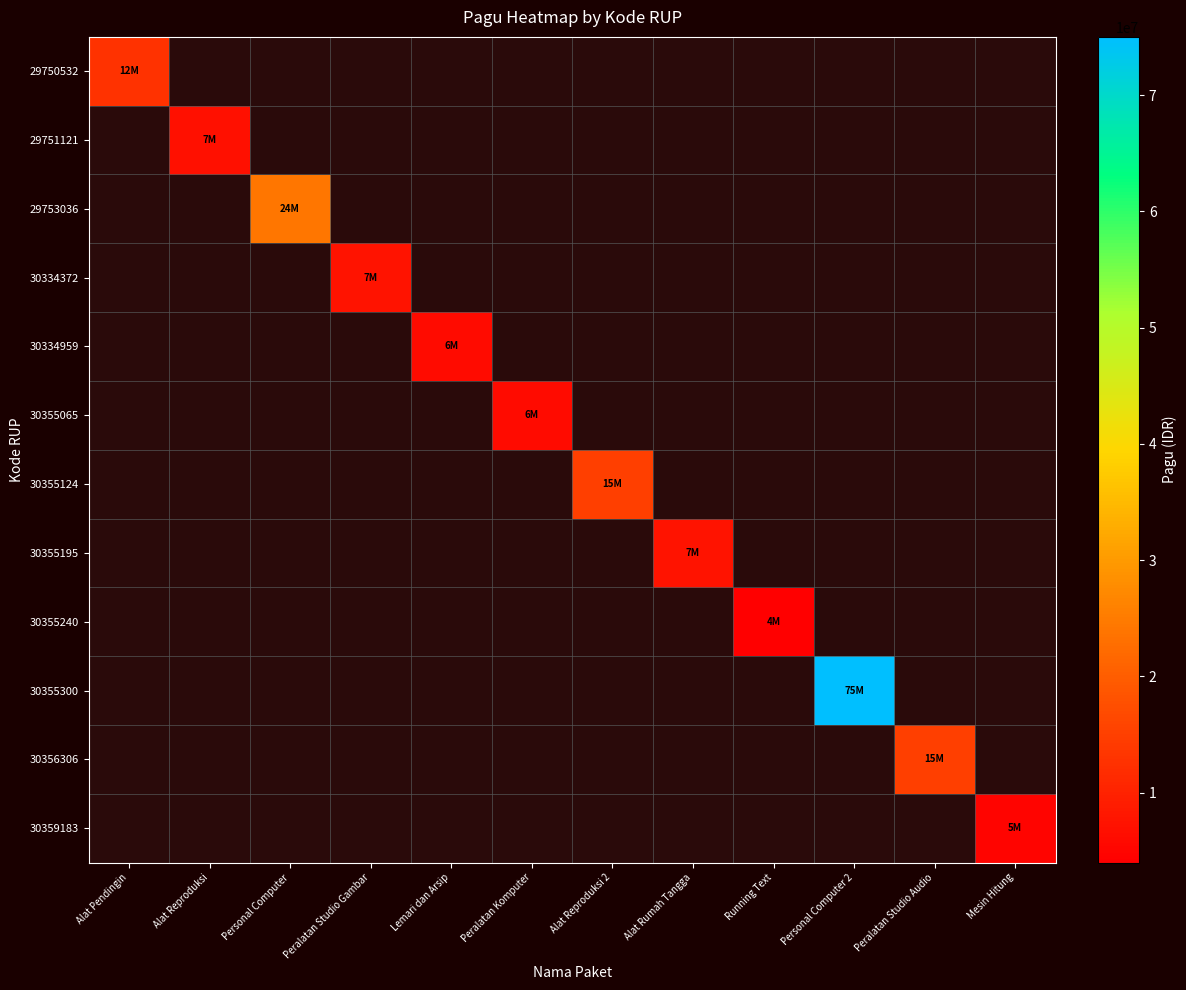

At how many categories does at least one series exceed 14207838?

4